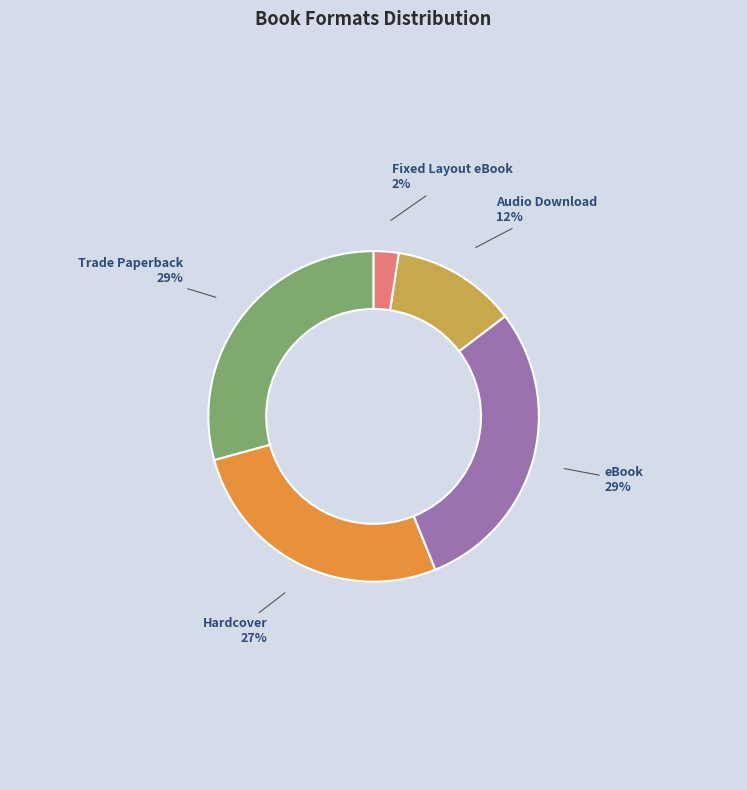

The Trade Paperback slice represents 29% of the pie. True or false?

True